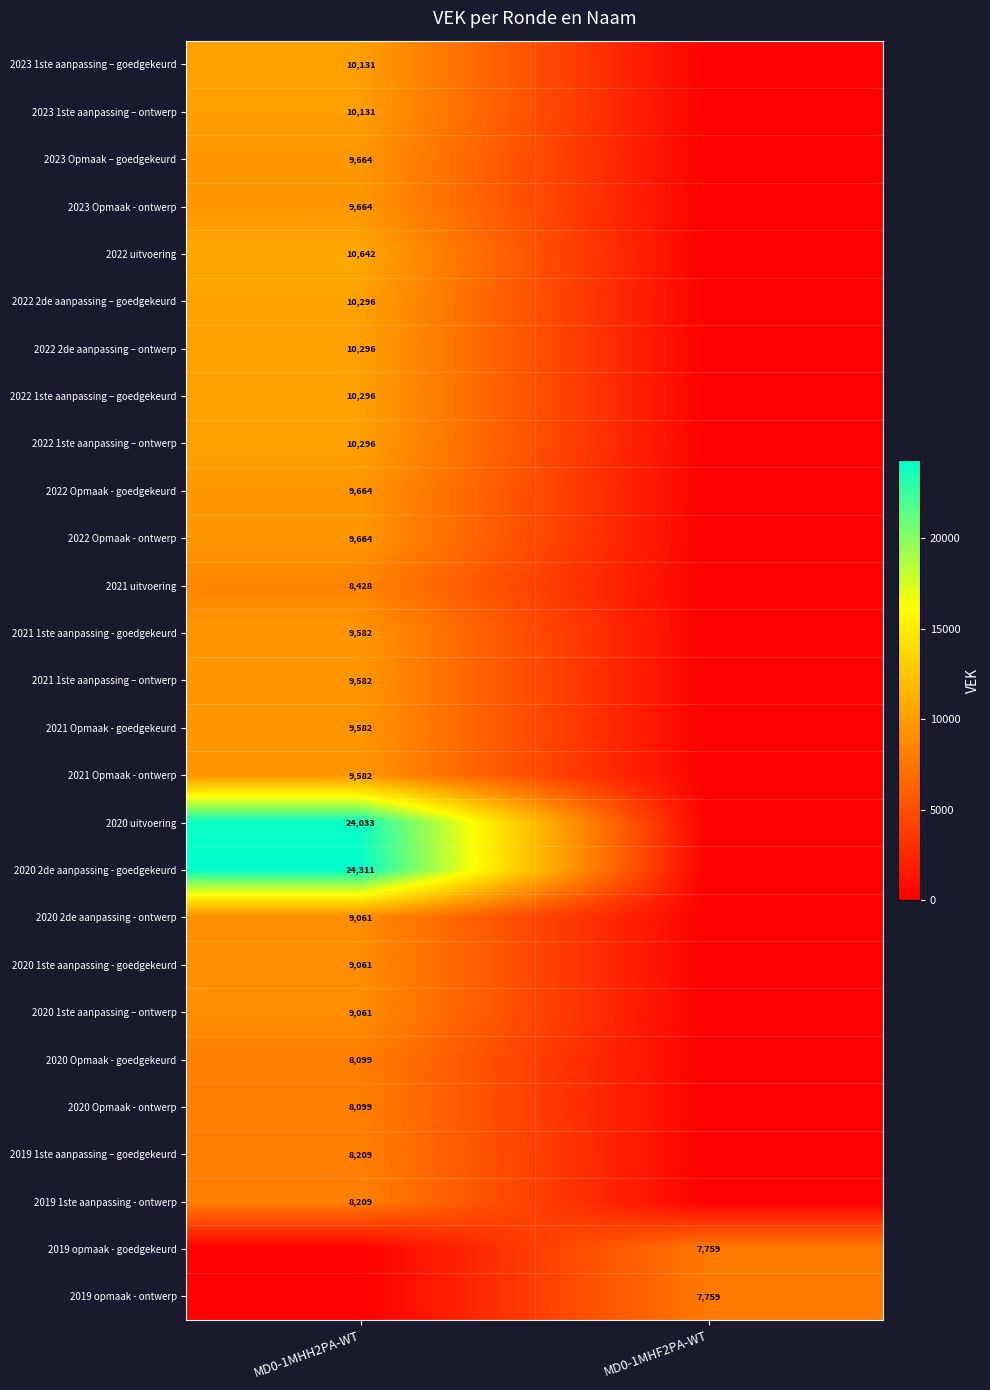

The 2020 Opmaak - goedgekeurd series shows 12350 at MD0-1MHH2PA-WT. True or false?

False